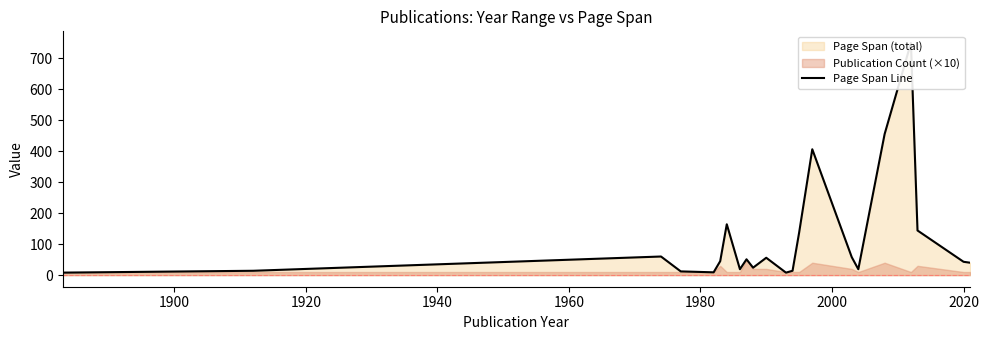

What is the sum of the values at 2000 and 1960?

173